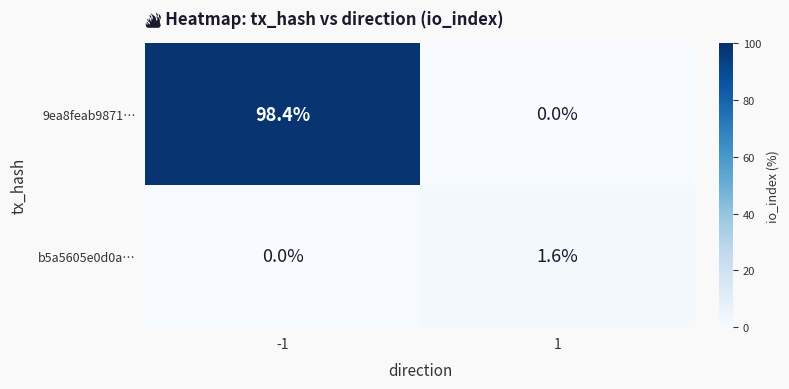

The b5a5605e0d0a… series shows 1.0 at -1. True or false?

False